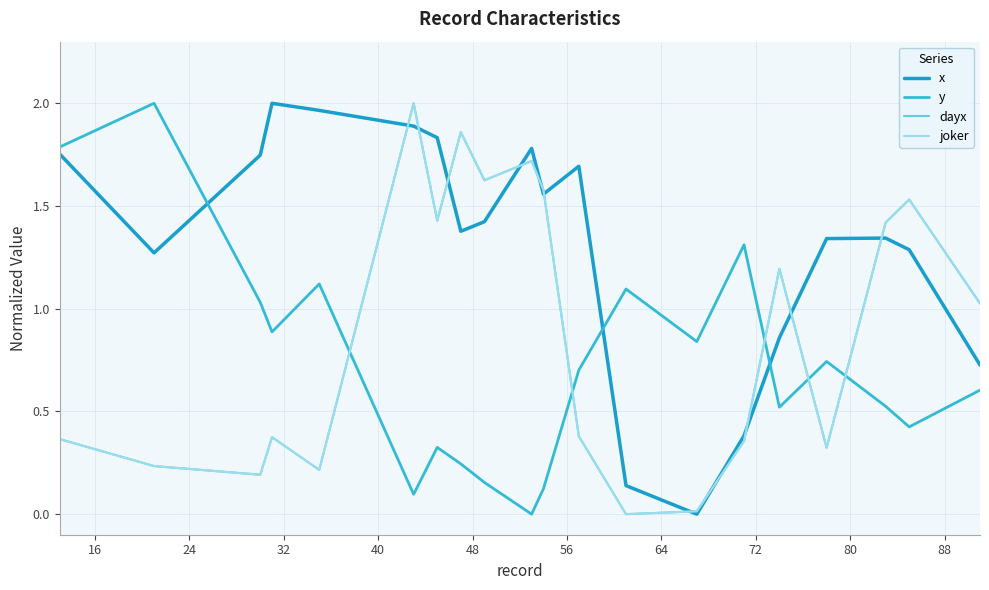

Reading right to left, what are all the values shown in this chart?

x: 0.7	1.3	1.3	1.3	0.9	0.4	0.0	0.1	1.7	1.6	1.8	1.4	1.4	1.8	1.9	2.0	2.0	1.7	1.3	1.8
y: 0.6	0.4	0.5	0.7	0.5	1.3	0.8	1.1	0.7	0.1	0.0	0.2	0.2	0.3	0.1	1.1	0.9	1.0	2.0	1.8
dayx: 1.0	1.5	1.4	0.3	1.2	0.4	0.0	0.0	0.4	1.6	1.7	1.6	1.9	1.4	2.0	0.2	0.4	0.2	0.2	0.4
joker: 1.0	1.5	1.4	0.3	1.2	0.4	0.0	0.0	0.4	1.6	1.7	1.6	1.9	1.4	2.0	0.2	0.4	0.2	0.2	0.4